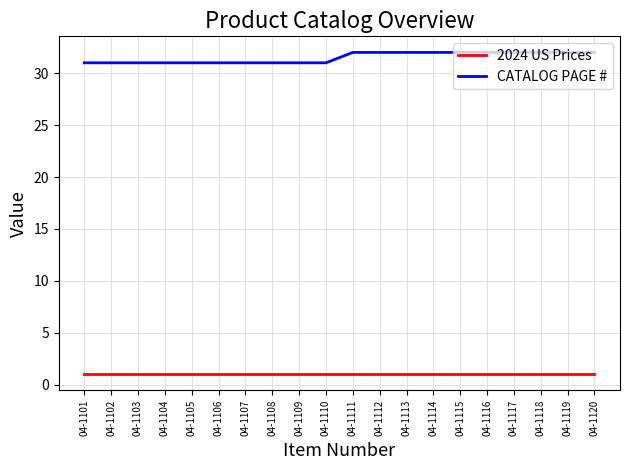

True or false: 2024 US Prices and CATALOG PAGE # intersect in this chart.

False